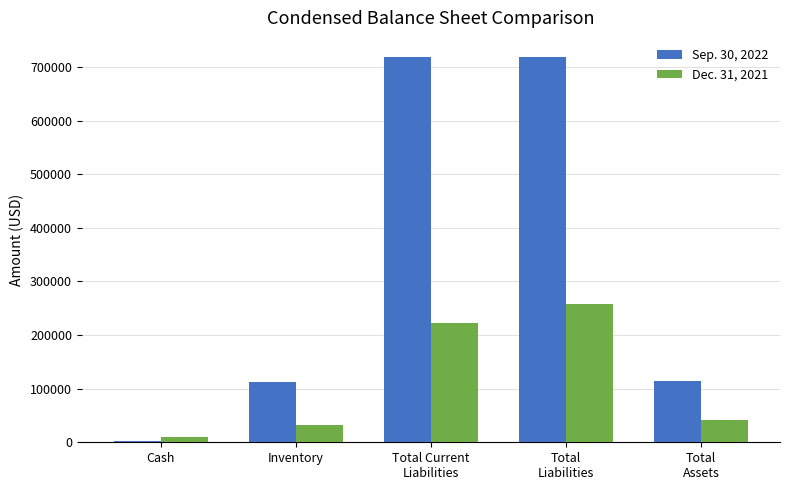

Which series has the largest range (max minus min)?

Sep. 30, 2022